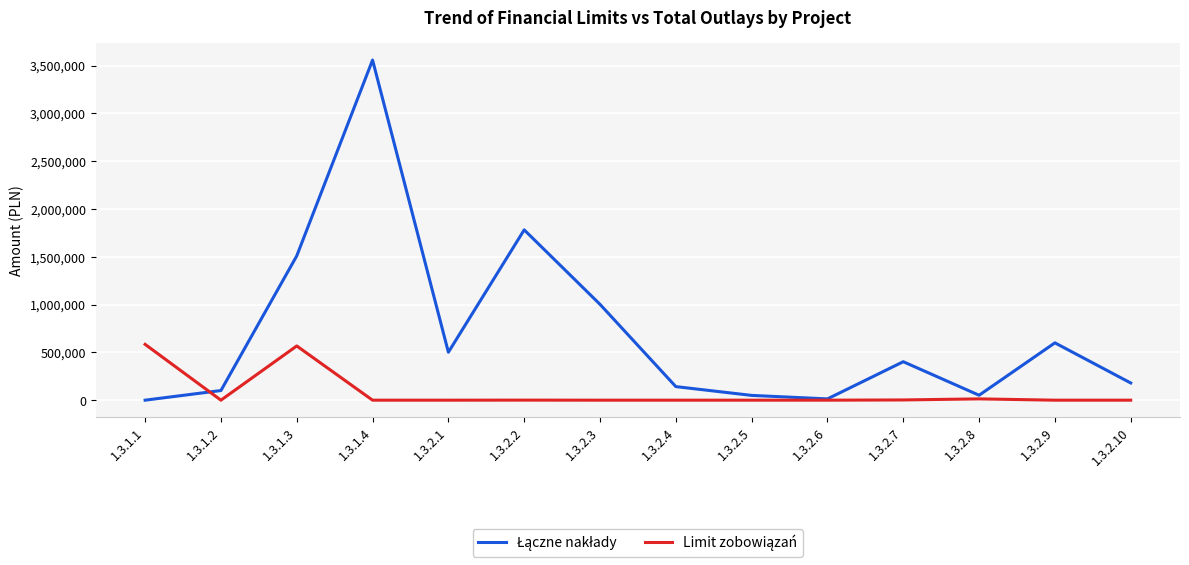

At which category is the sum across all series the highest?

1.3.1.4